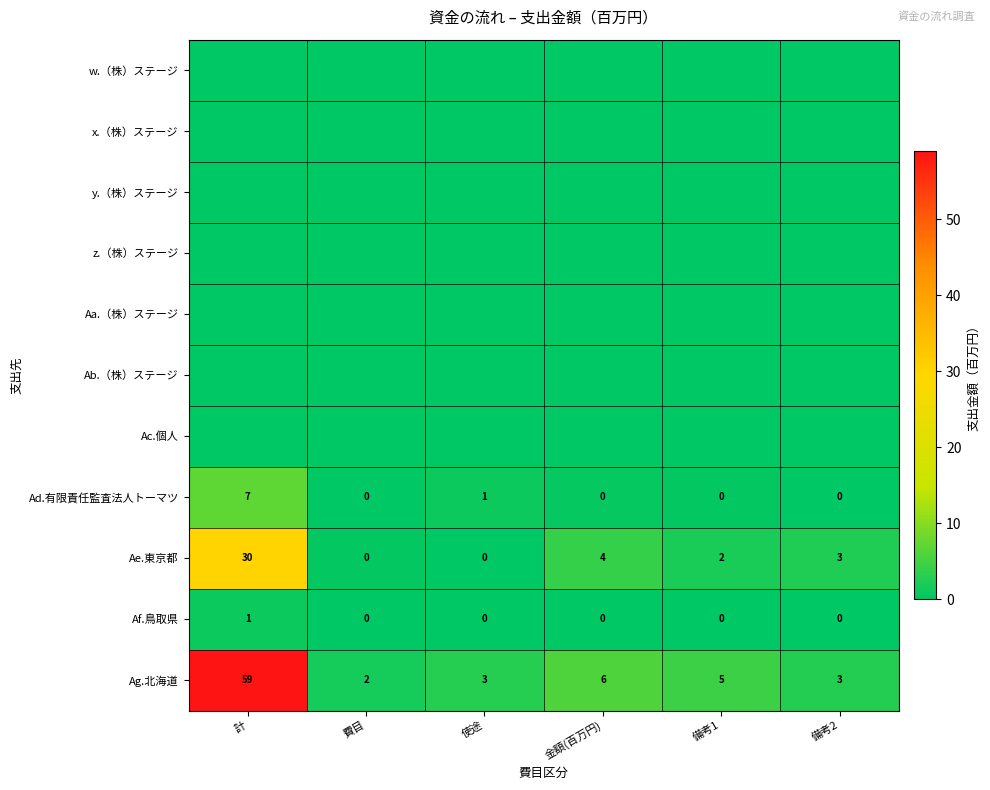

At which label does Ag.北海道 reach its peak?

計